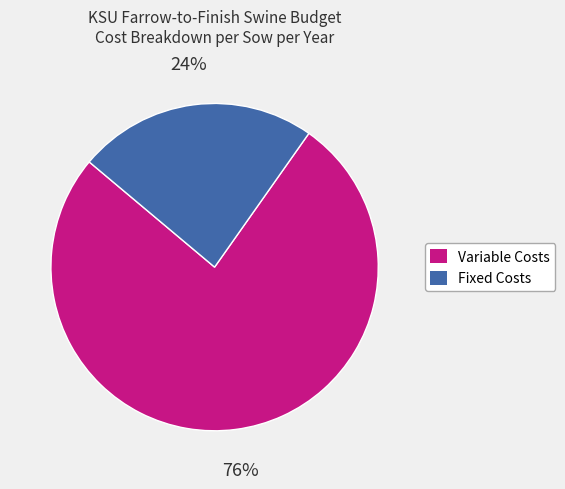

What percentage is the Variable Costs slice, to the nearest percent?

76%